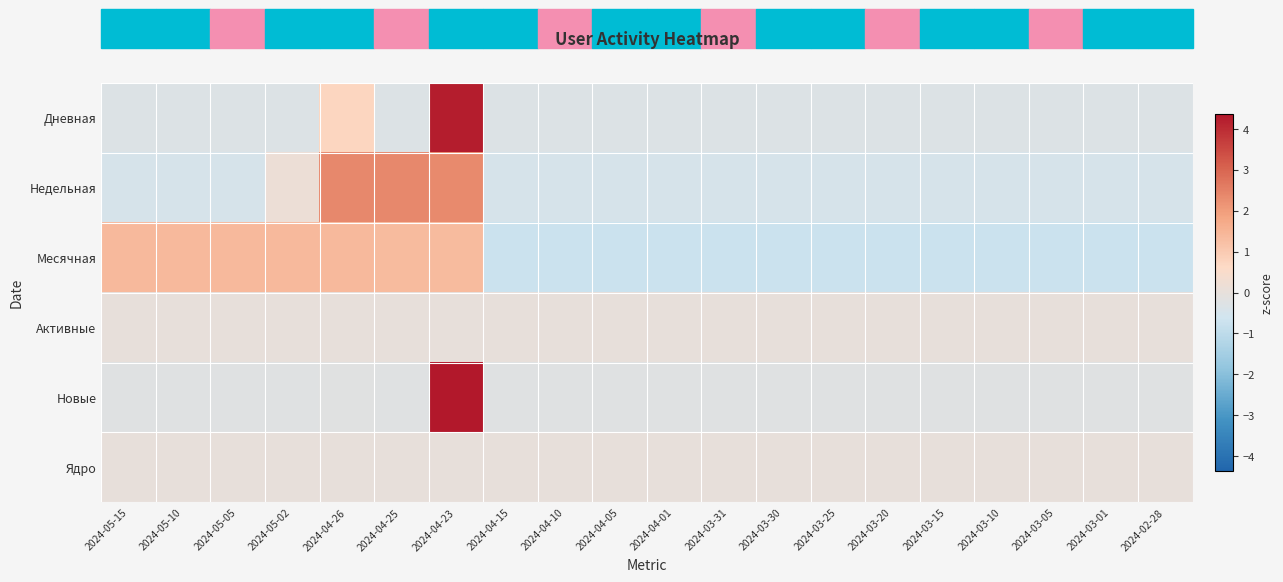

Which series has the widest spread of values?

Новые